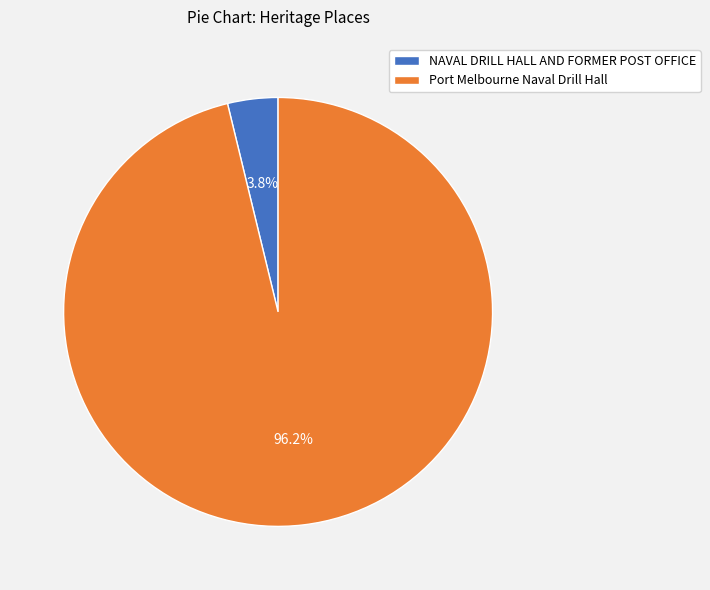

Between Port Melbourne Naval Drill Hall and NAVAL DRILL HALL AND FORMER POST OFFICE, which is larger?

Port Melbourne Naval Drill Hall